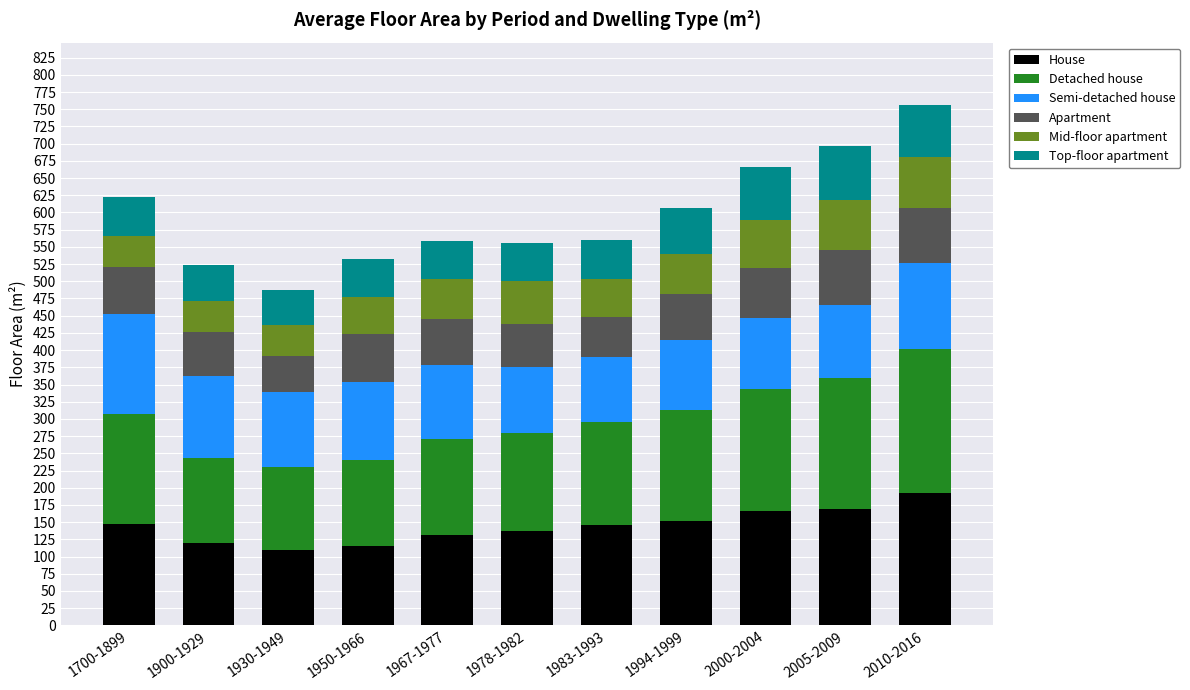

True or false: House has a value of 268 at 2010-2016.

False